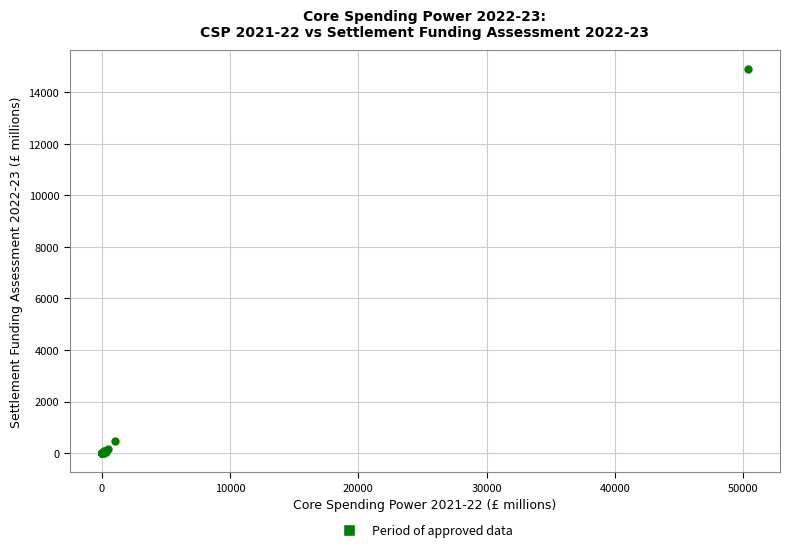

What Y value in the scatter plot is closest to 7441?

473.8